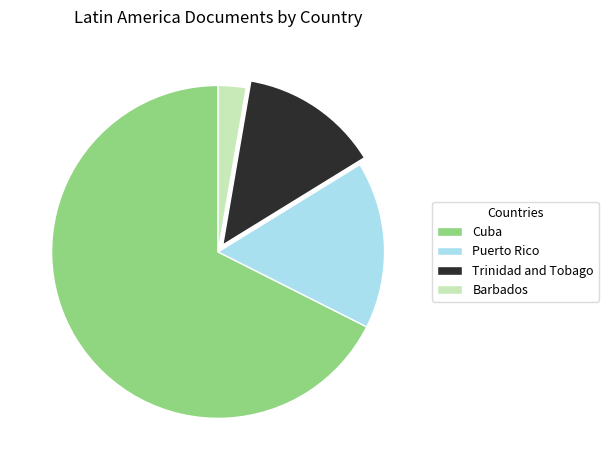

Count the number of slices in the pie.

4